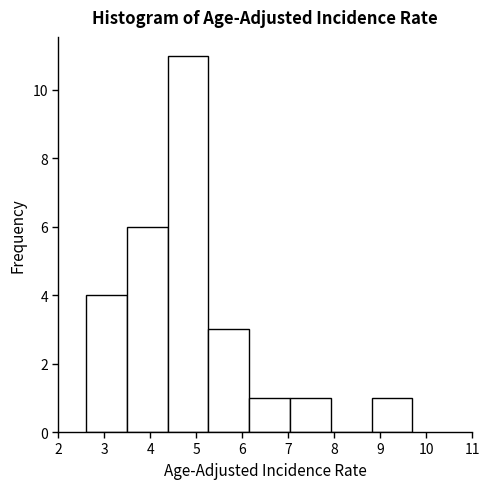

Reading left to right, transcribe this chart: for each bar, give the range it covers on the x-axis and its height. Neither the bar edges nor the heights are printed on the chart, so give them approximately, as read against the axes.

2.6 to 3.5: 4
3.5 to 4.4: 6
4.4 to 5.3: 11
5.3 to 6.2: 3
6.2 to 7.0: 1
7.0 to 7.9: 1
7.9 to 8.8: 0
8.8 to 9.7: 1